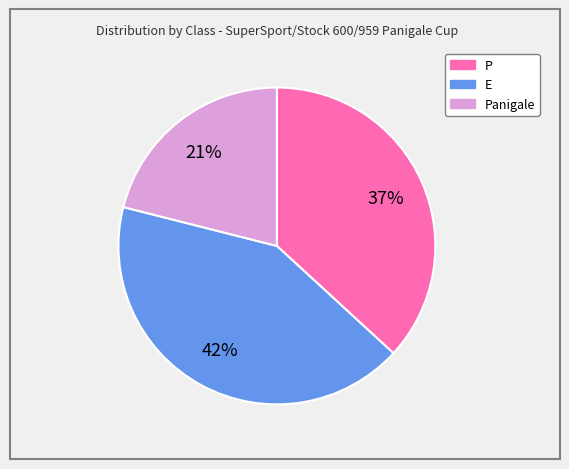

To the nearest percent, what is the average slice percentage?

33%